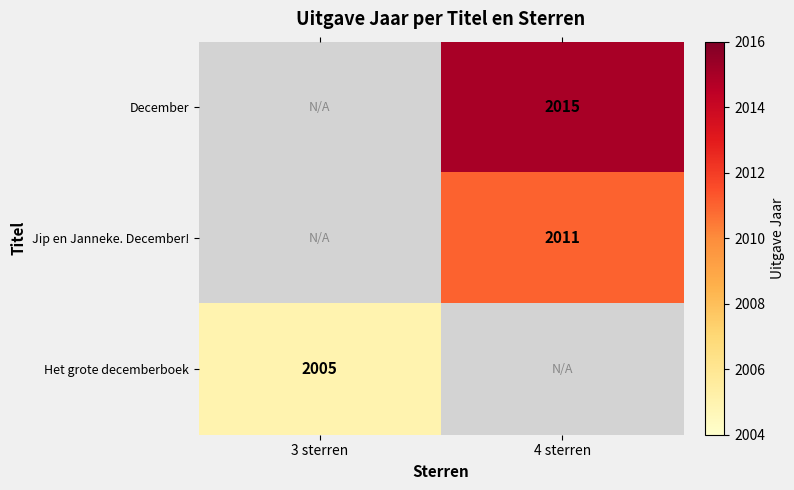

Is the value of Het grote decemberboek at 3 sterren greater than the value of Jip en Janneke. December! at 4 sterren?

No